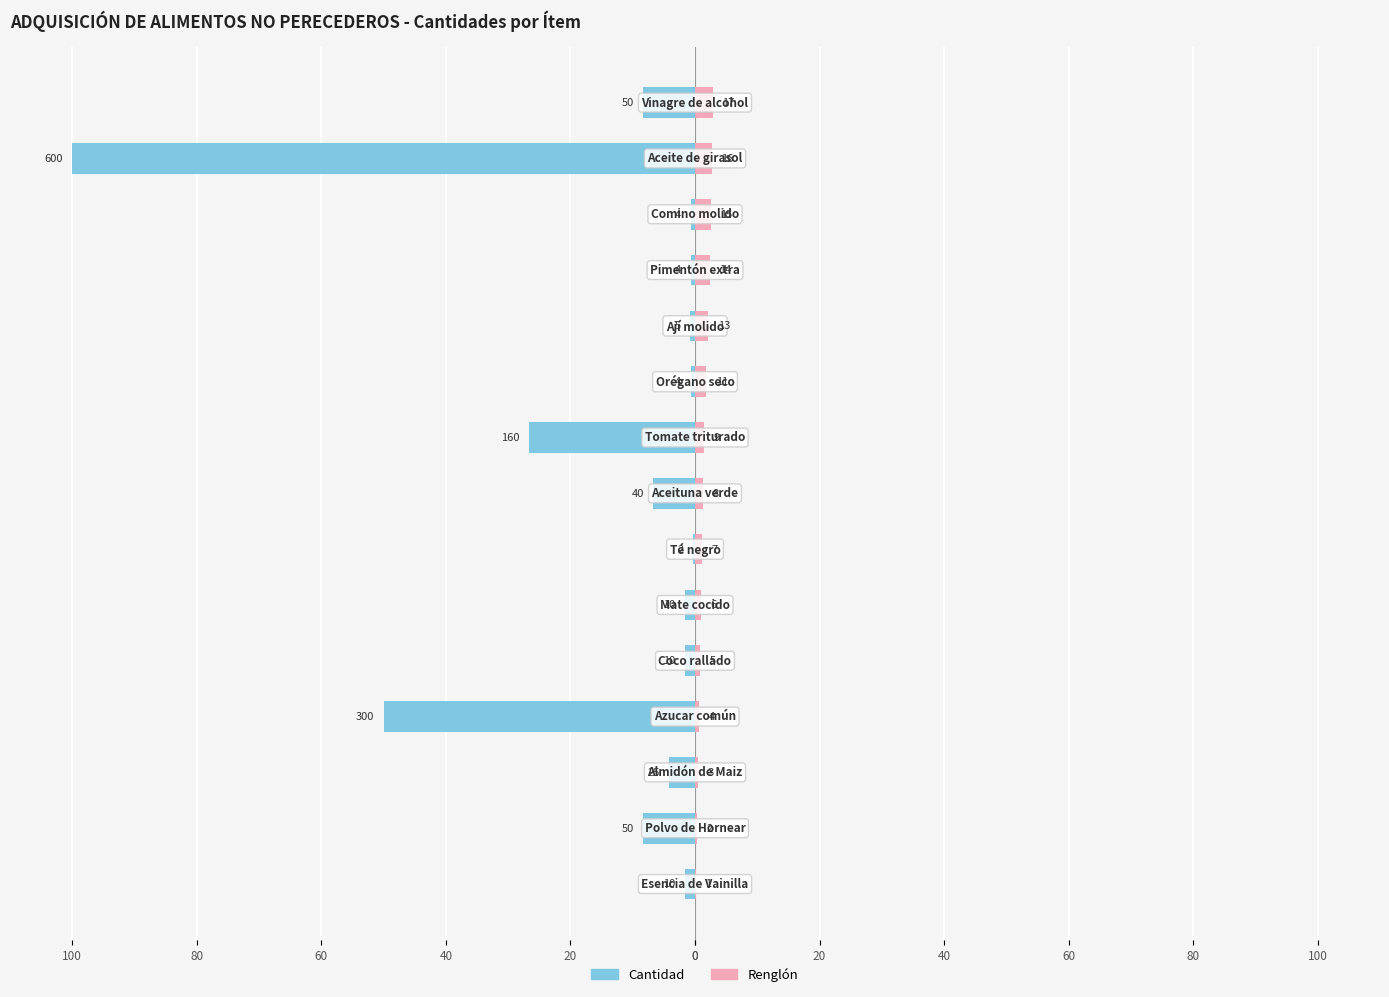

What is the label of the 13th bar from the right?

40